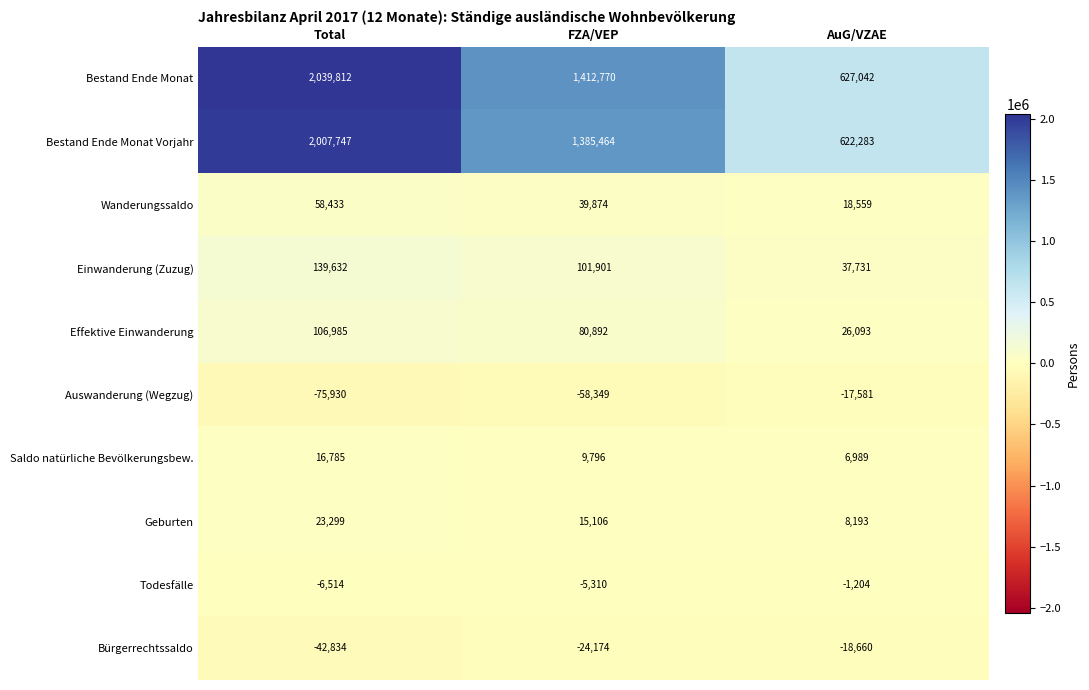

At which category is the sum across all series the highest?

Total